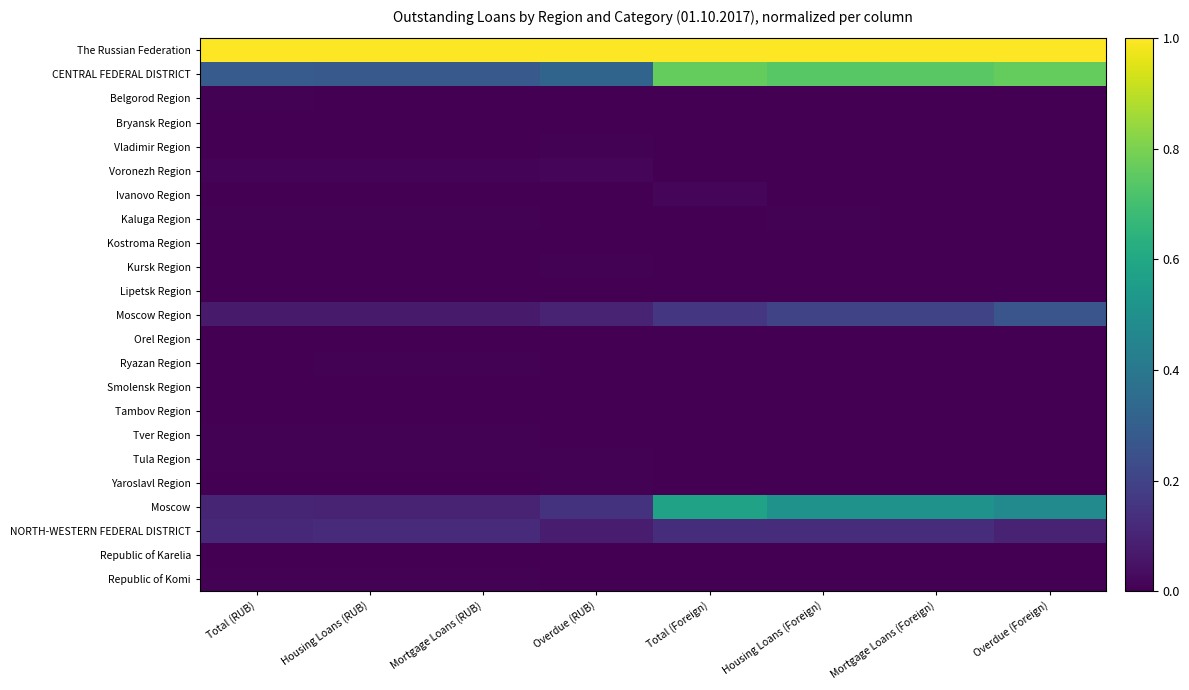

Between Housing Loans (RUB) and Mortgage Loans (RUB), which is larger?

Housing Loans (RUB)